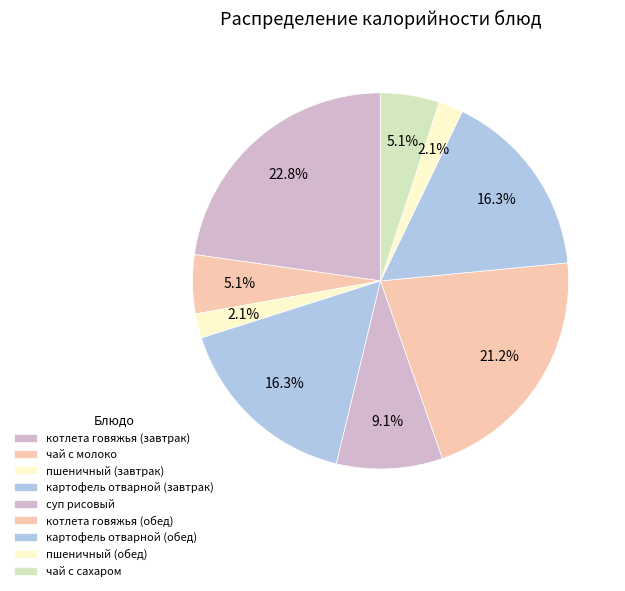

Which has a higher value, картофель отварной (обед) or пшеничный (обед)?

картофель отварной (обед)